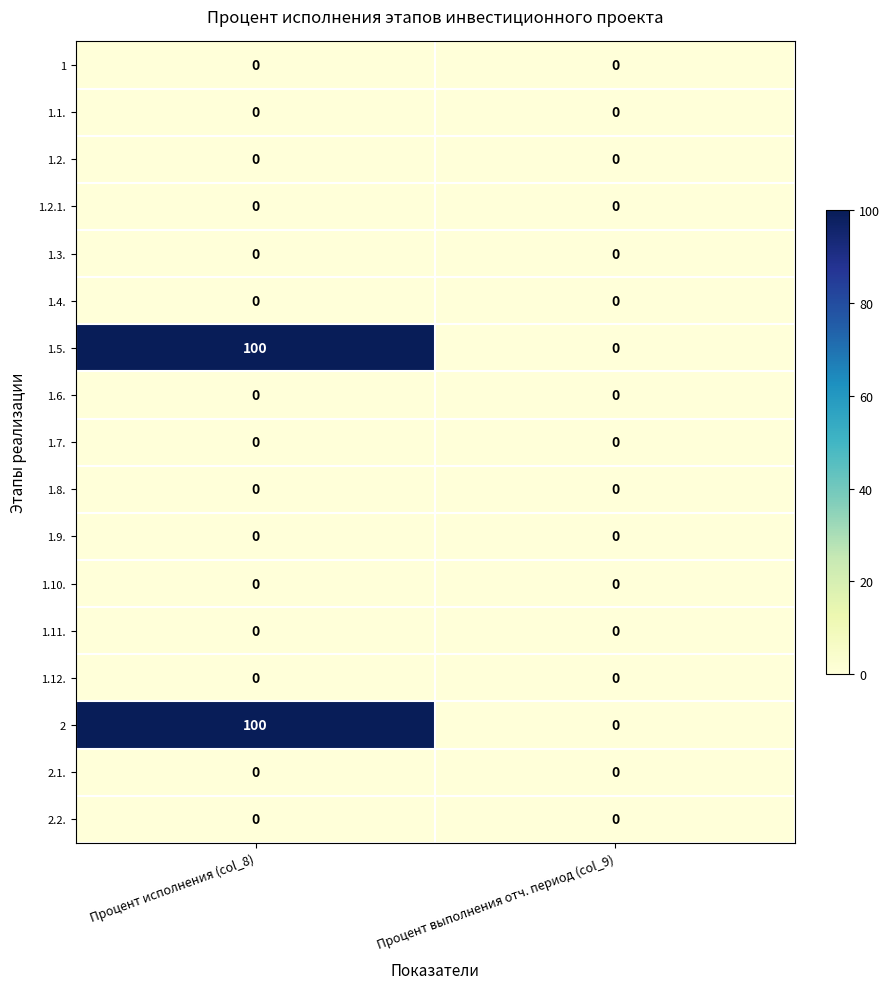

What is the total value across all series at Процент исполнения (col_8)?

200